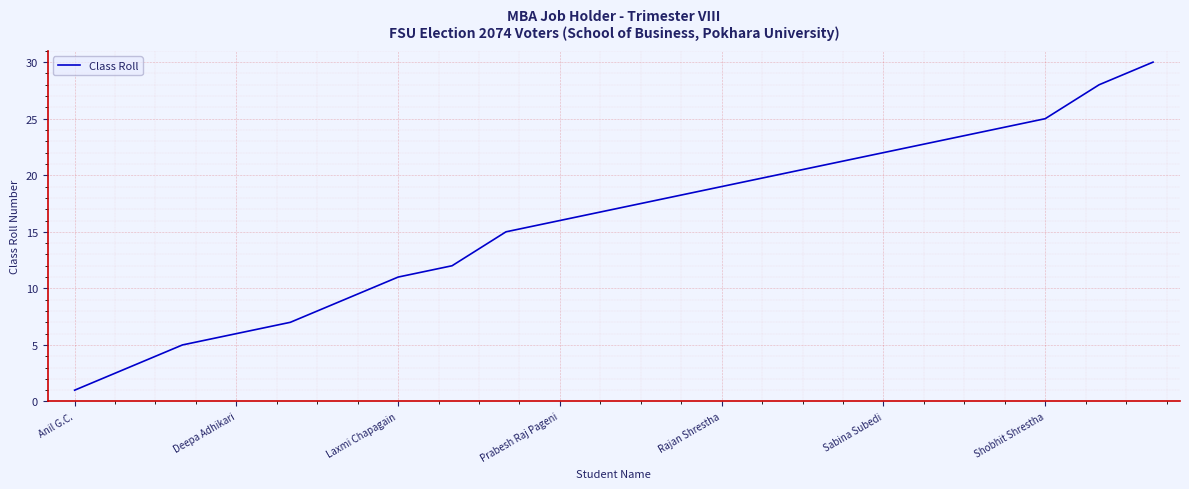

How many values are below 17?

10